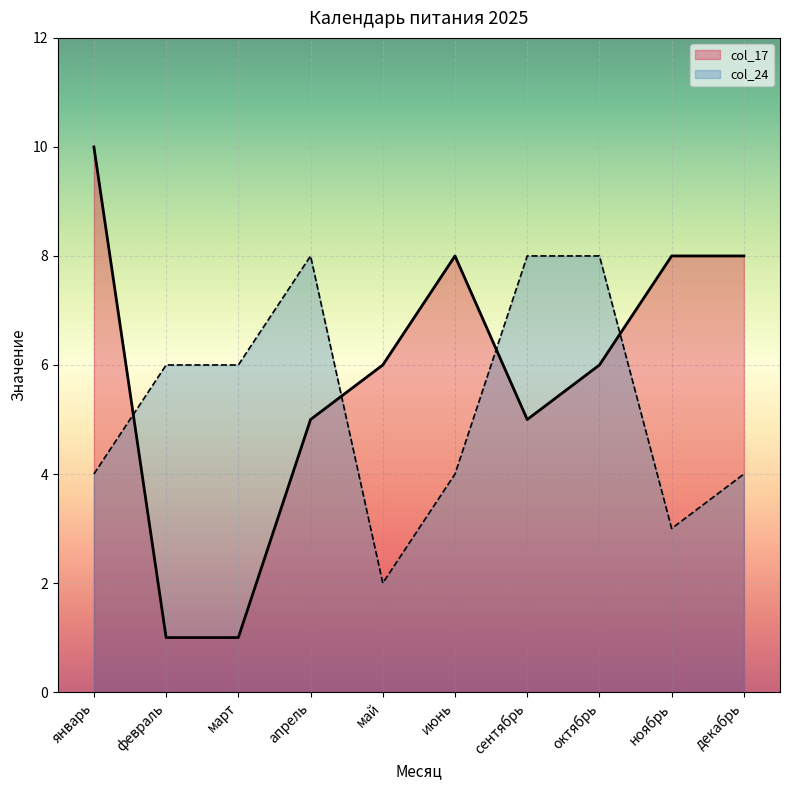

Is it true that col_24 equals 8 at апрель?

True